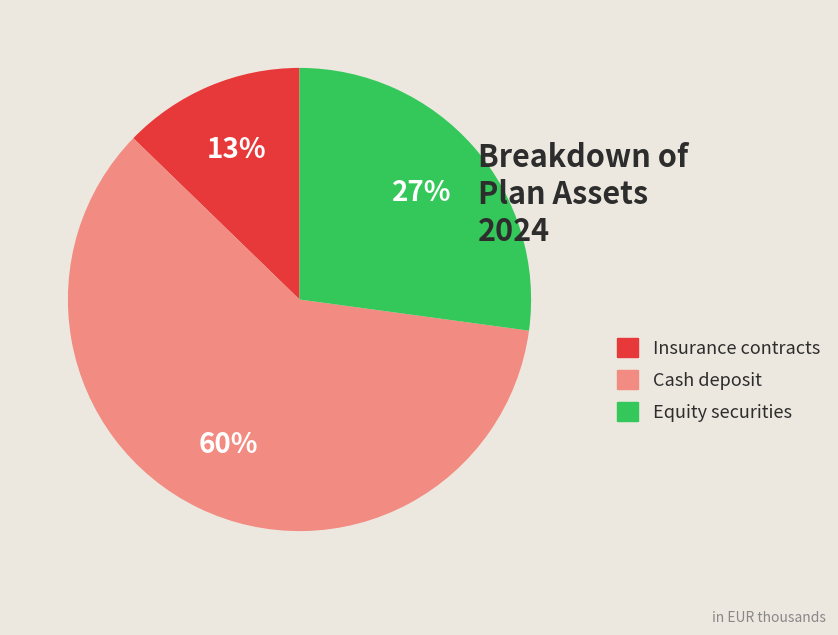

To the nearest percent, what is the combined percentage of Equity securities and Insurance contracts?

40%